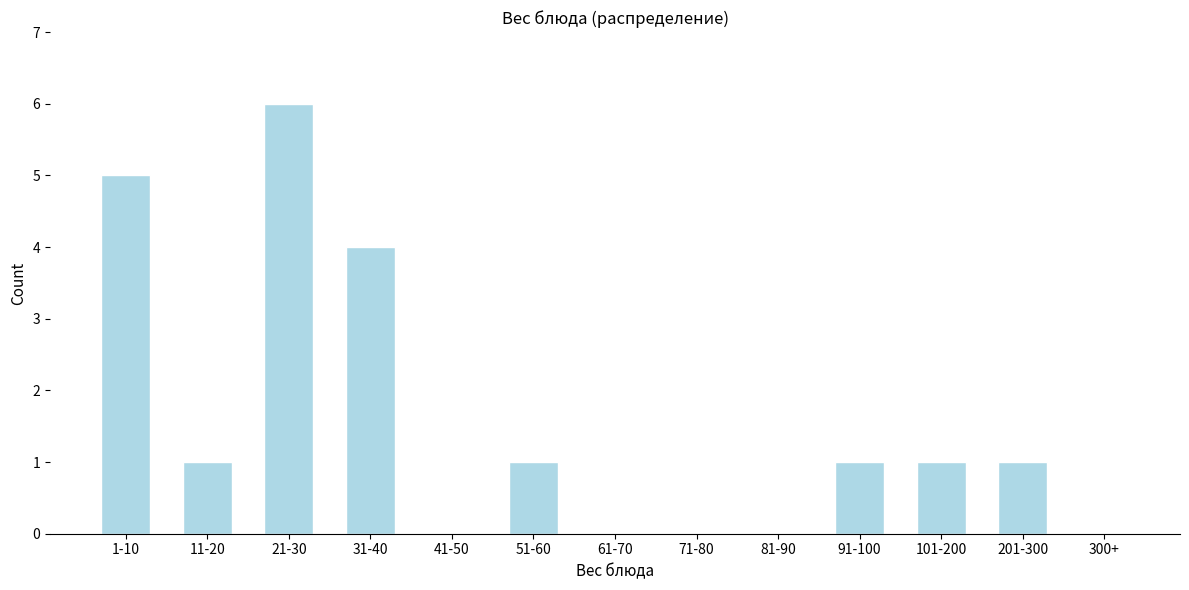

Reading left to right, what are all the values shown in this chart?

1-10=5	11-20=1	21-30=6	31-40=4	41-50=0	51-60=1	61-70=0	71-80=0	81-90=0	91-100=1	101-200=1	201-300=1	300+=0